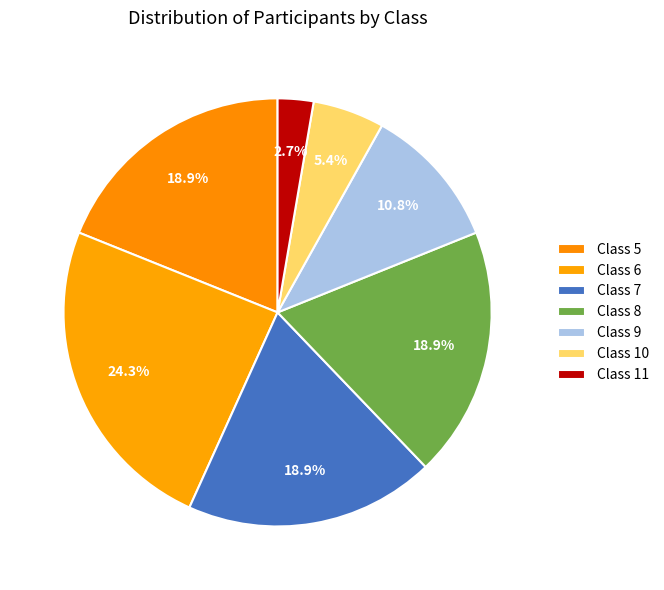

Which category has the biggest portion of the pie?

Class 6